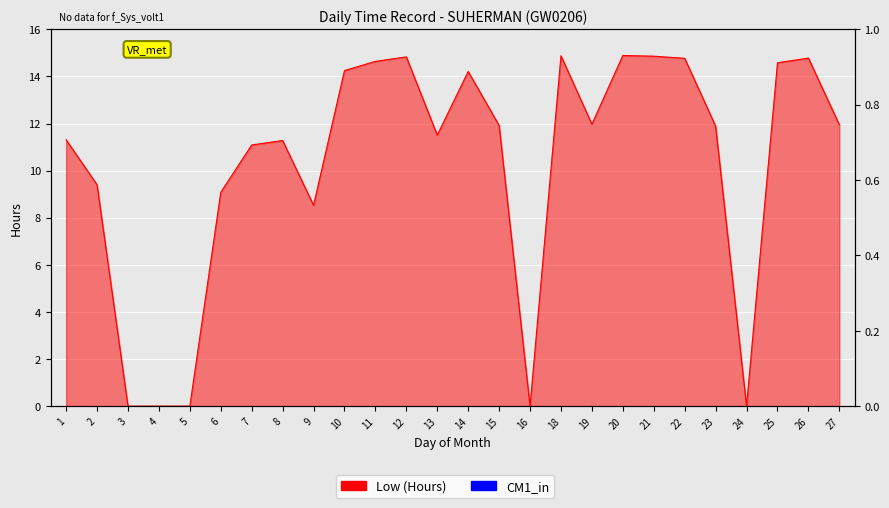

Where is the data nearest to the value 7?

9